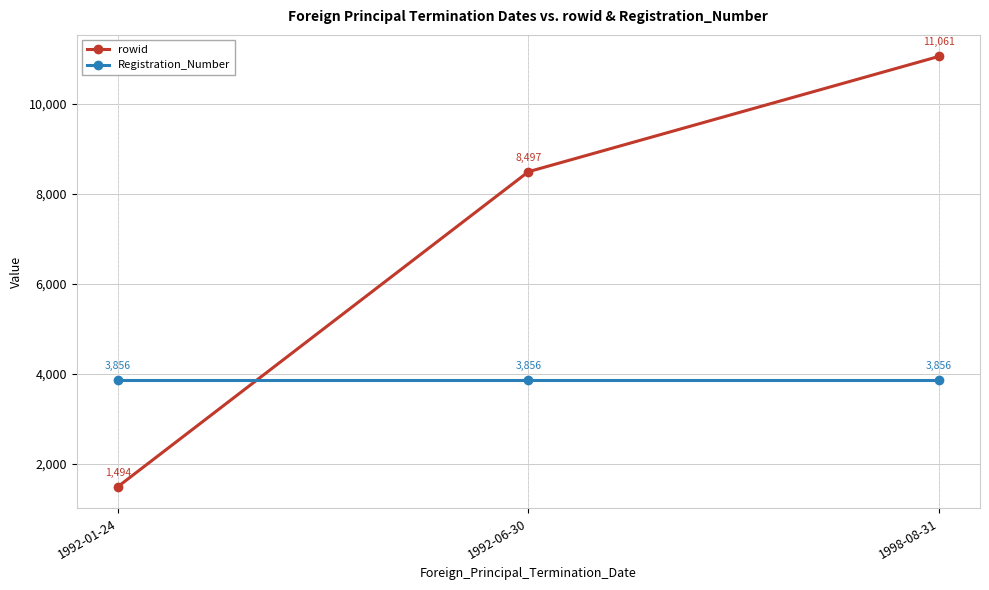

The Registration_Number series shows 5992 at 1998-08-31. True or false?

False